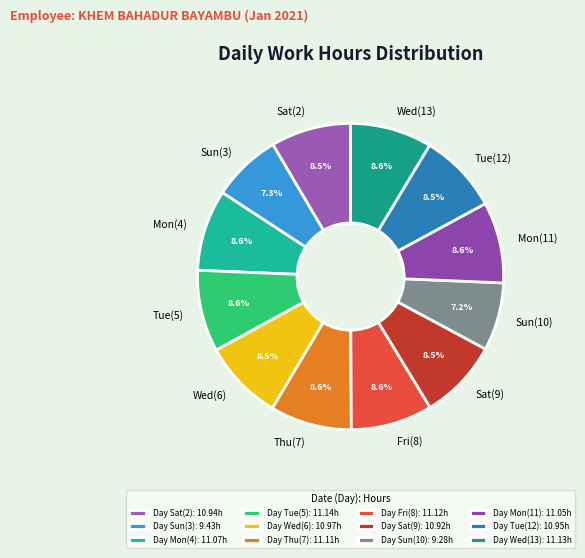

Does Mon(4) account for over 50% of the chart?

No